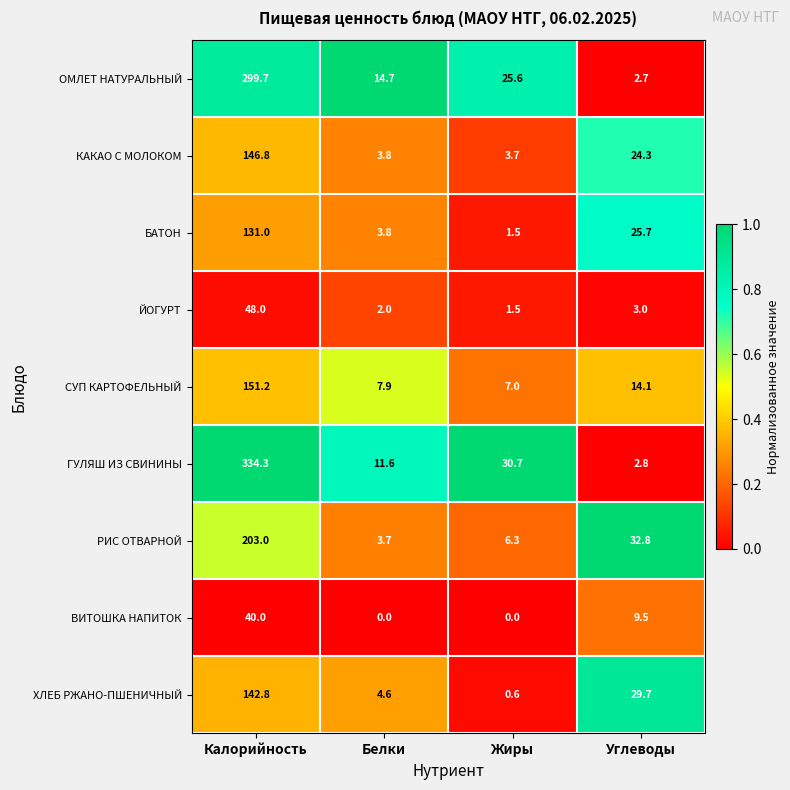

What is the maximum value shown in the chart?

334.3